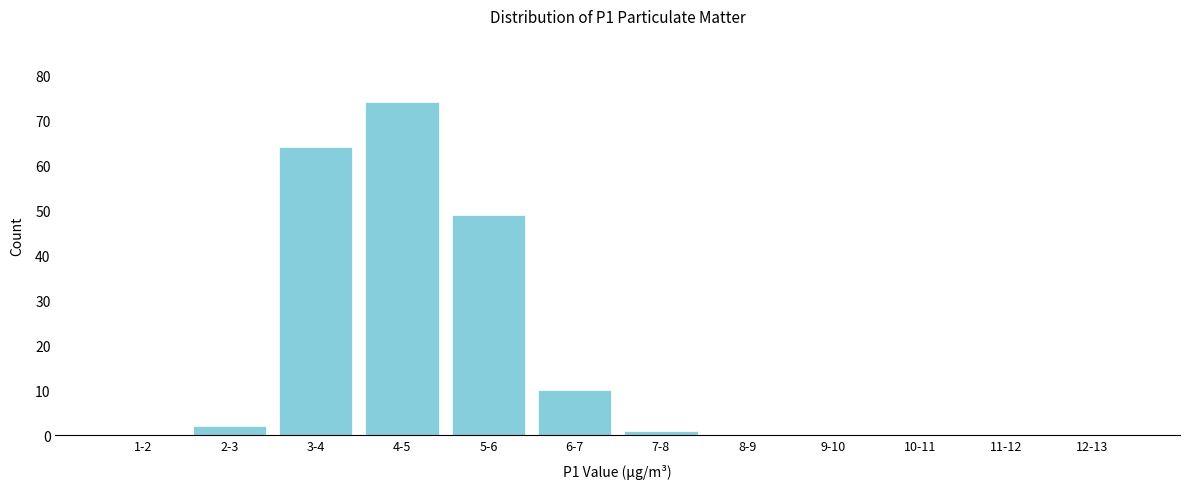

Reading left to right, extract all data points from this chart.

1-2=0	2-3=2	3-4=64	4-5=74	5-6=49	6-7=10	7-8=1	8-9=0	9-10=0	10-11=0	11-12=0	12-13=0